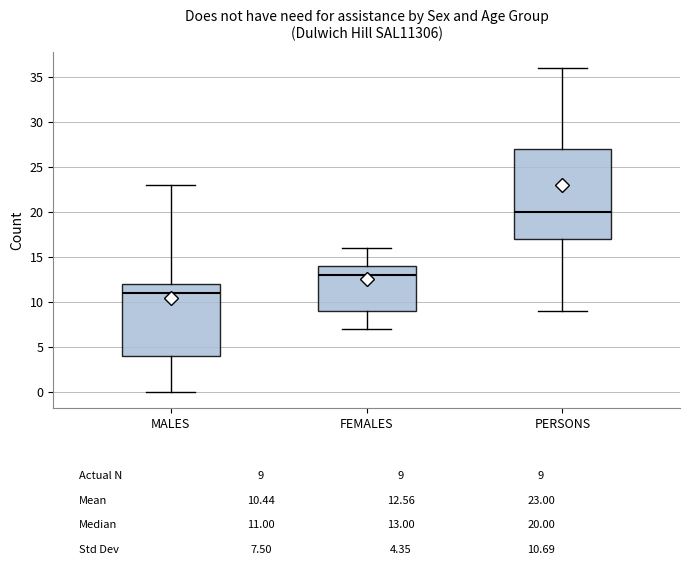

Reading left to right, read every box against the y-axis: the position of its median line, the range the box covers, and the ends of its whiskers. The values are not printed on the chart, so give them approximately, as read against the axis.

MALES: median 11, box 4 to 12, whiskers 0 to 23
FEMALES: median 13, box 9 to 14, whiskers 7 to 16
PERSONS: median 20, box 17 to 27, whiskers 9 to 36